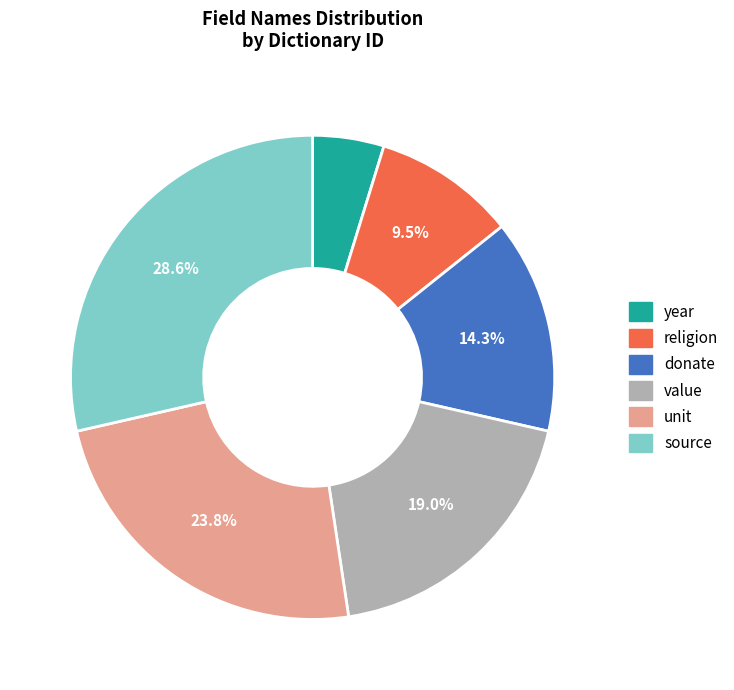

What percentage do donate and source together represent?

42.9%